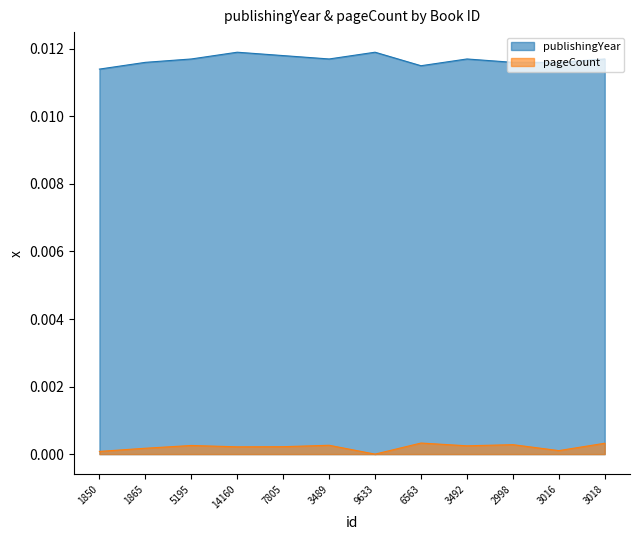

Reading right to left, transcribe all the data shown in this chart.

publishingYear: 3018=0.0	3016=0.0	2998=0.0	3492=0.0	6563=0.0	9633=0.0	3489=0.0	7805=0.0	14160=0.0	5195=0.0	1865=0.0	1850=0.0
pageCount: 3018=0.0	3016=0.0	2998=0.0	3492=0.0	6563=0.0	9633=0.0	3489=0.0	7805=0.0	14160=0.0	5195=0.0	1865=0.0	1850=0.0